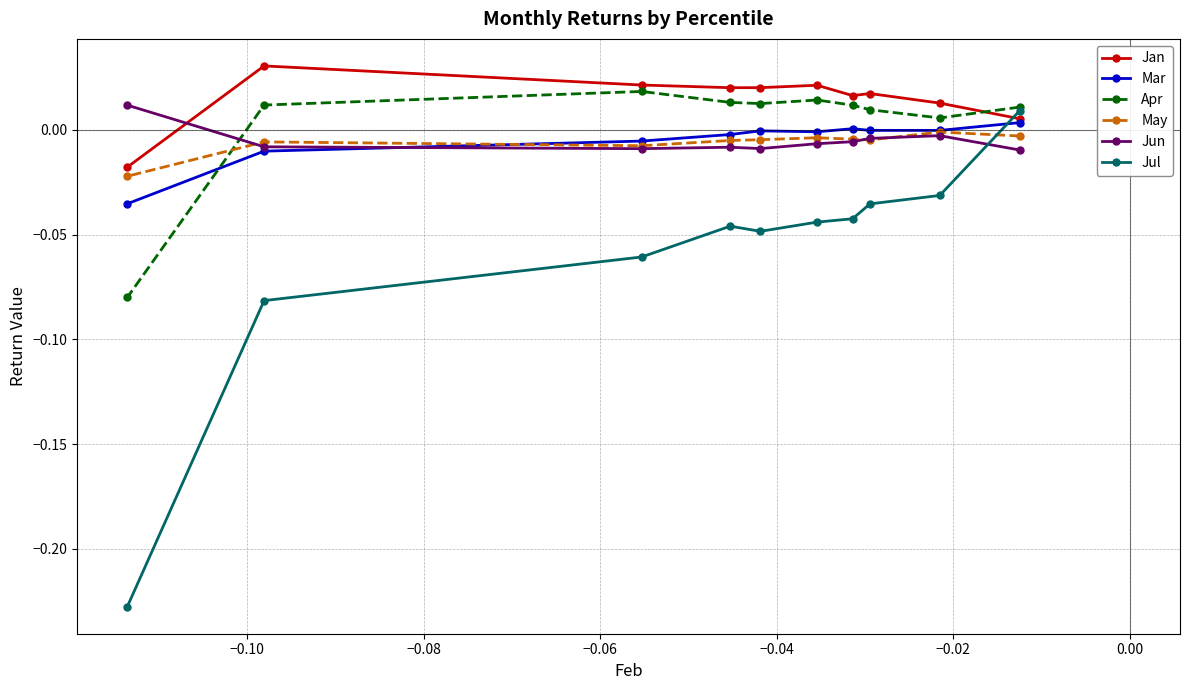

Which series has the widest spread of values?

Jul